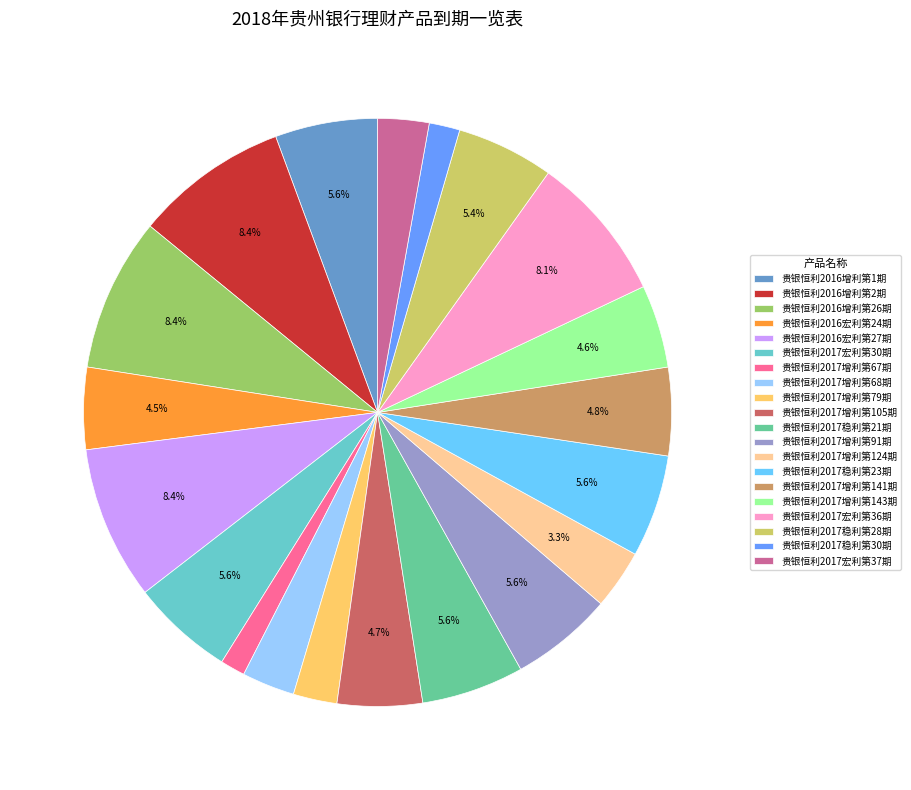

Is it true that 贵银恒利2017增利第105期 is 12% of the pie?

False